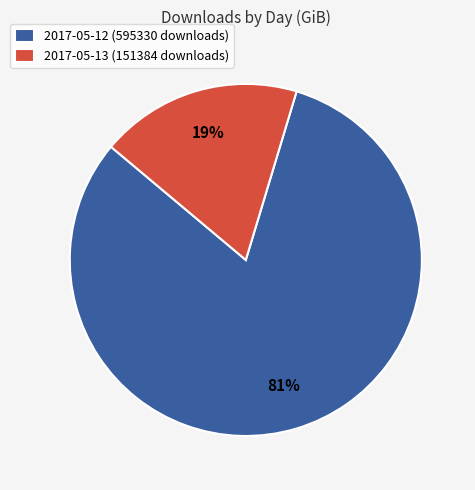

Which has a higher value, 2017-05-13 (151384 downloads) or 2017-05-12 (595330 downloads)?

2017-05-12 (595330 downloads)